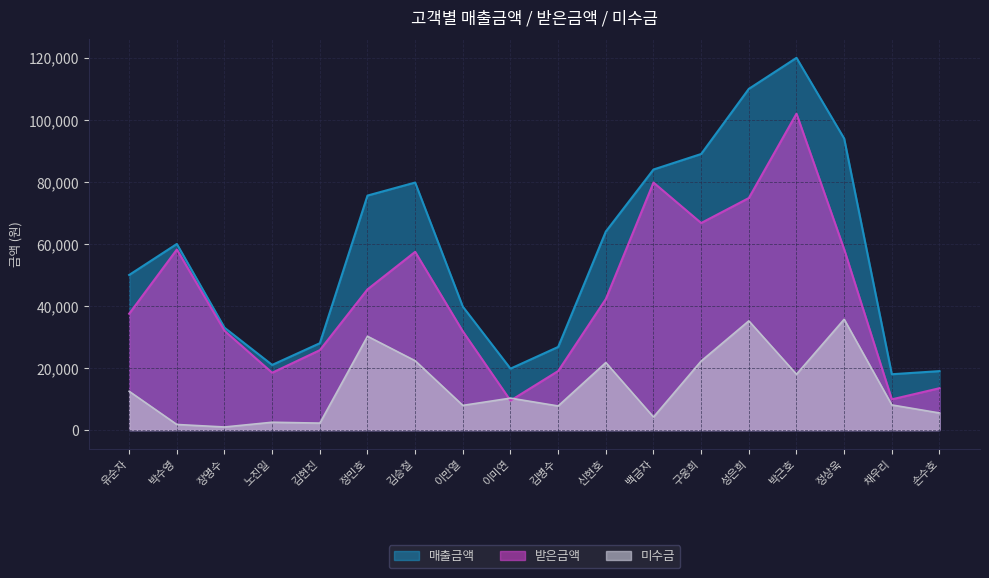

How many data points in 매출금액 are less than 60000?

9